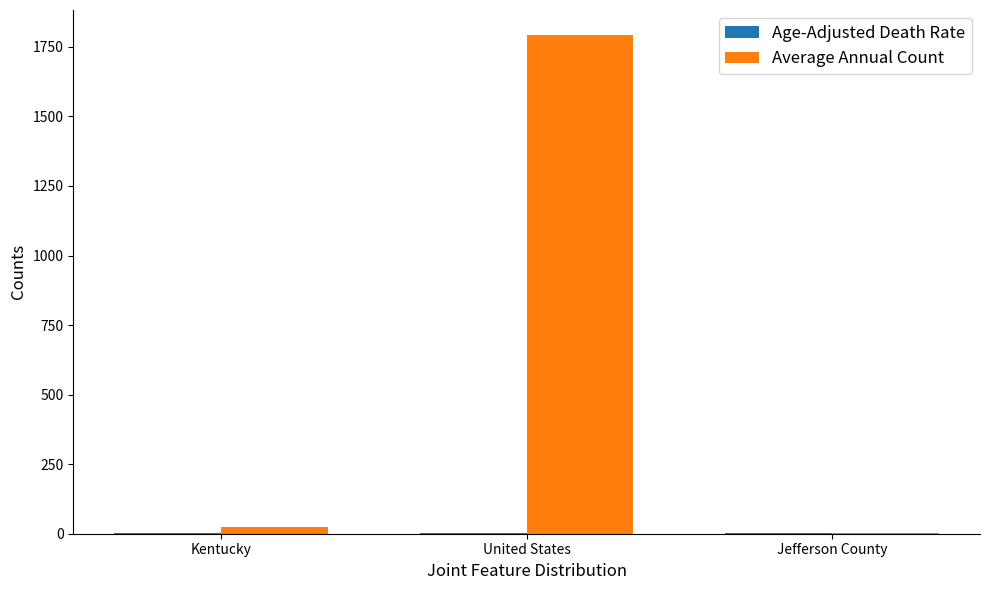

Which label corresponds to the largest value in the chart?

United States